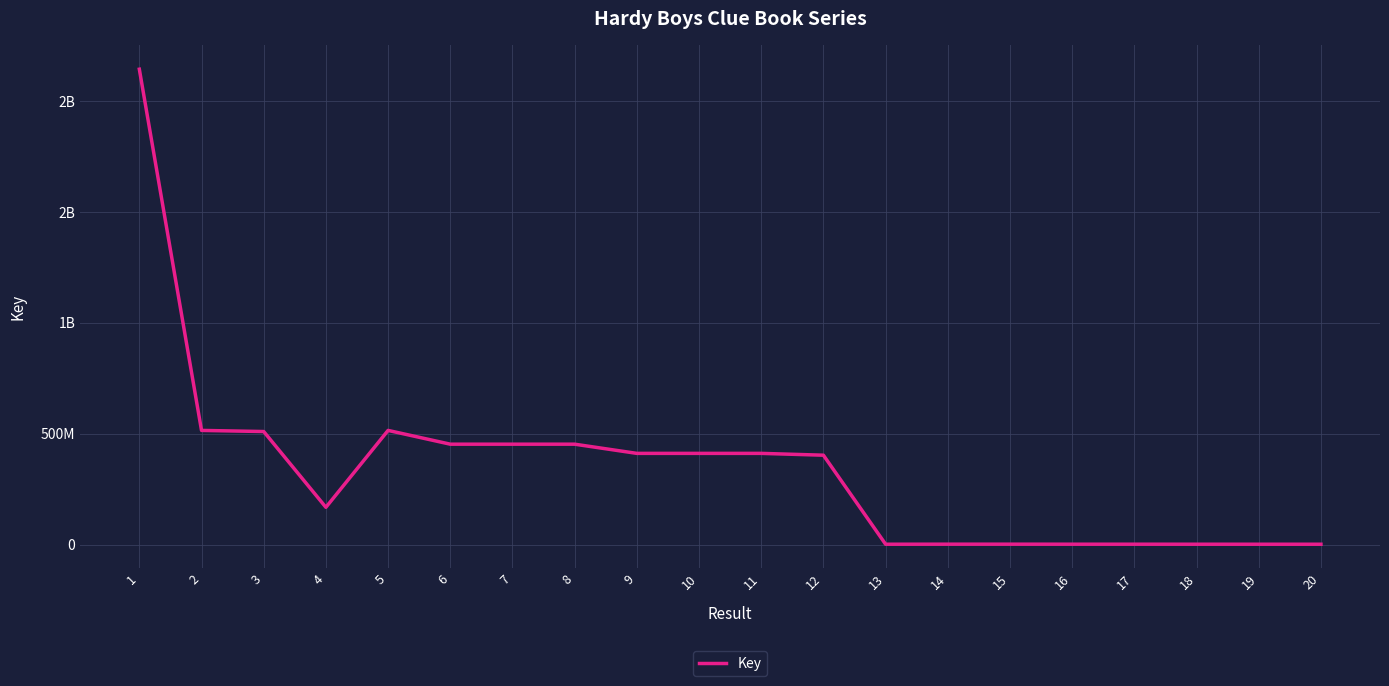

Reading right to left, extract all data points from this chart.

1284155	1307233	1343910	1435937	1435946	1562017	1545125	1325338	402529466	410748281	410749511	410751113	452143952	452144665	452145290	514179454	167668507	509168529	514183372	2141910666